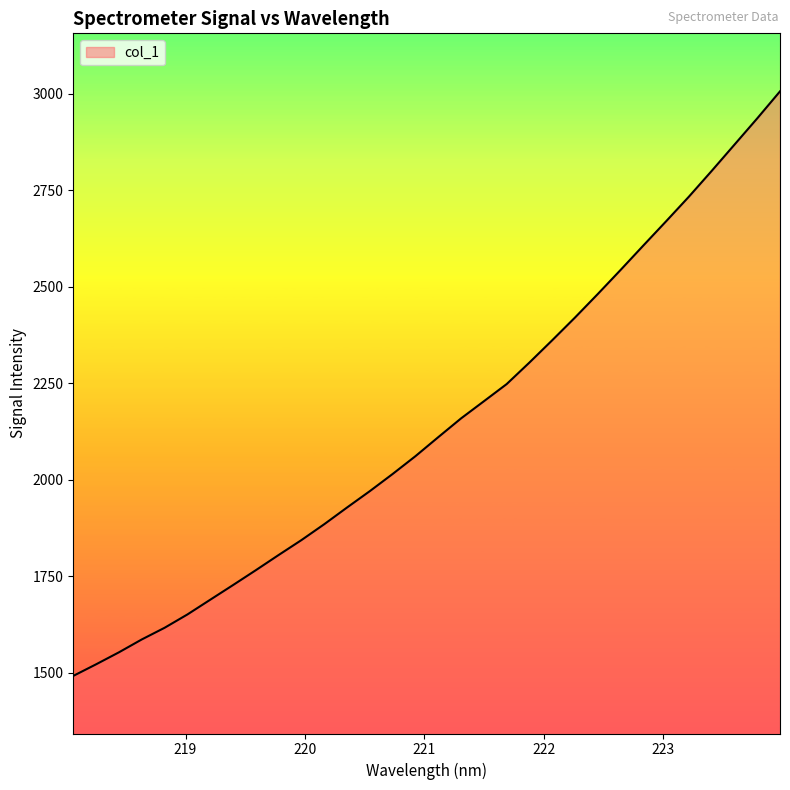

What is the smallest value displayed?

1492.1